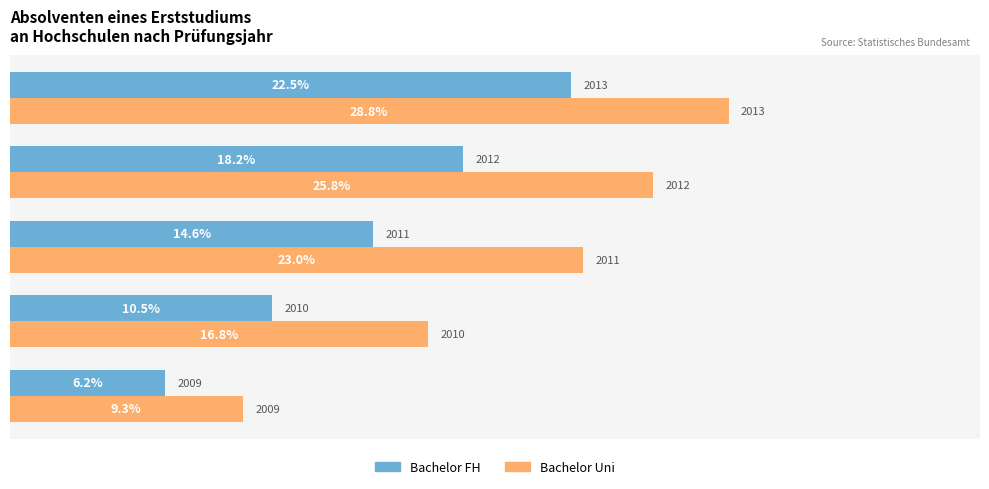

Is it true that Bachelor FH equals 2.3 at 2009?

False